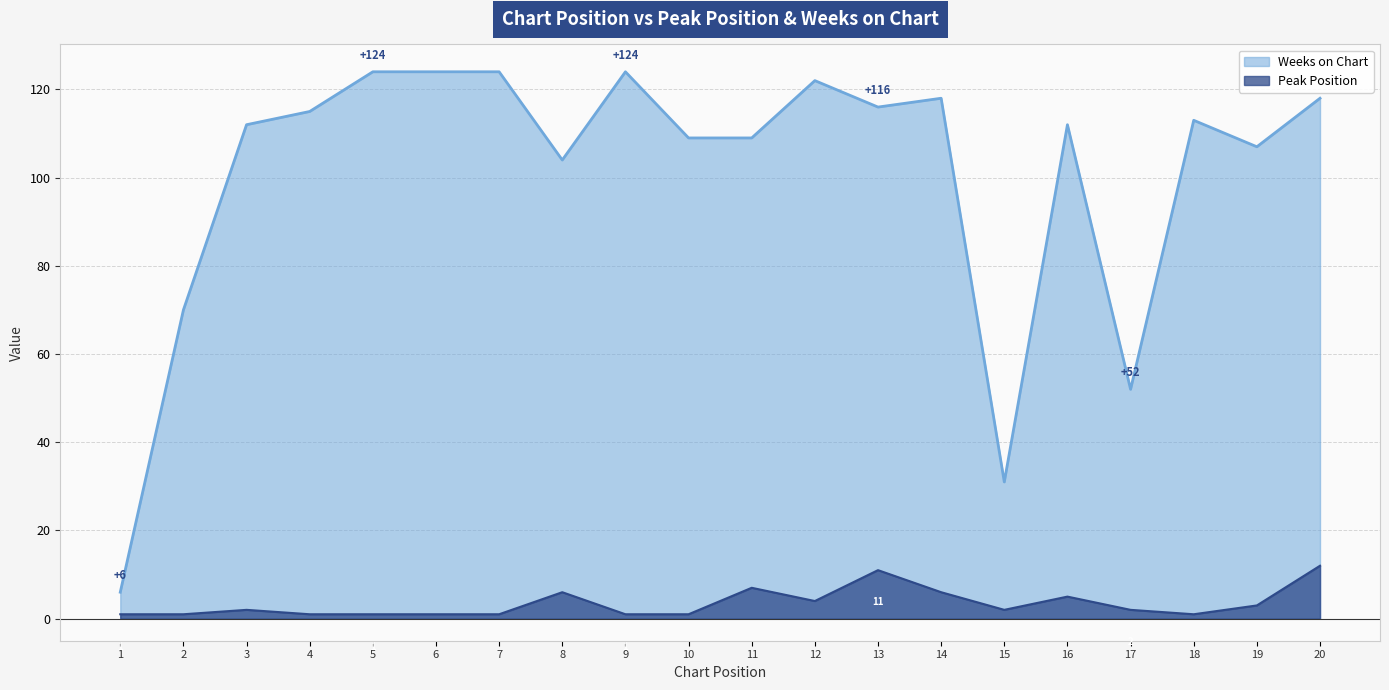

True or false: Weeks on Chart and Peak Position cross at least once.

False